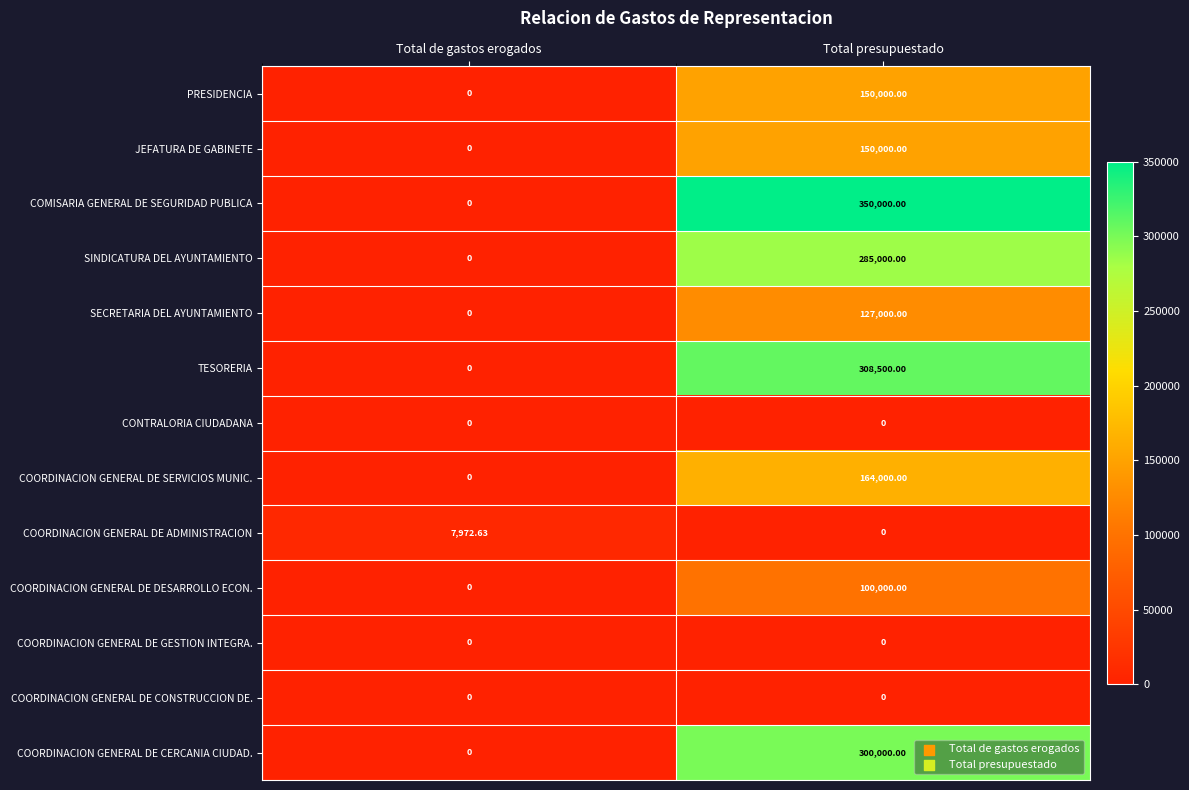

Which series has the largest range (max minus min)?

COMISARIA GENERAL DE SEGURIDAD PUBLICA